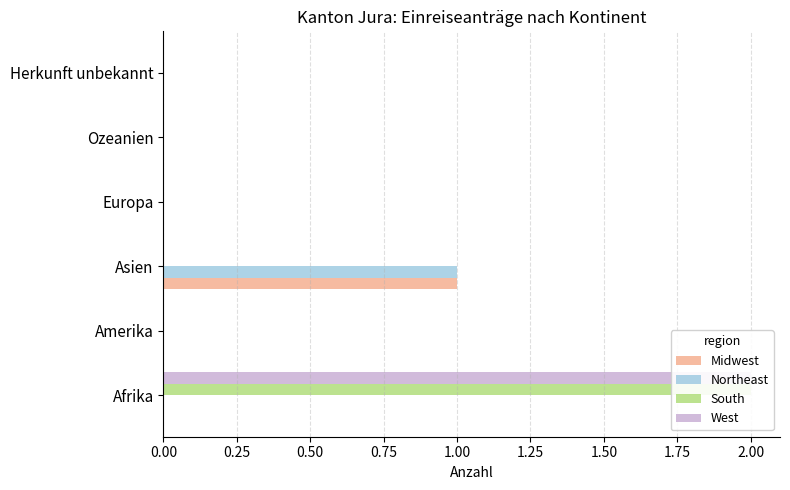

What are all the series names shown in the legend?

Midwest, Northeast, South, West